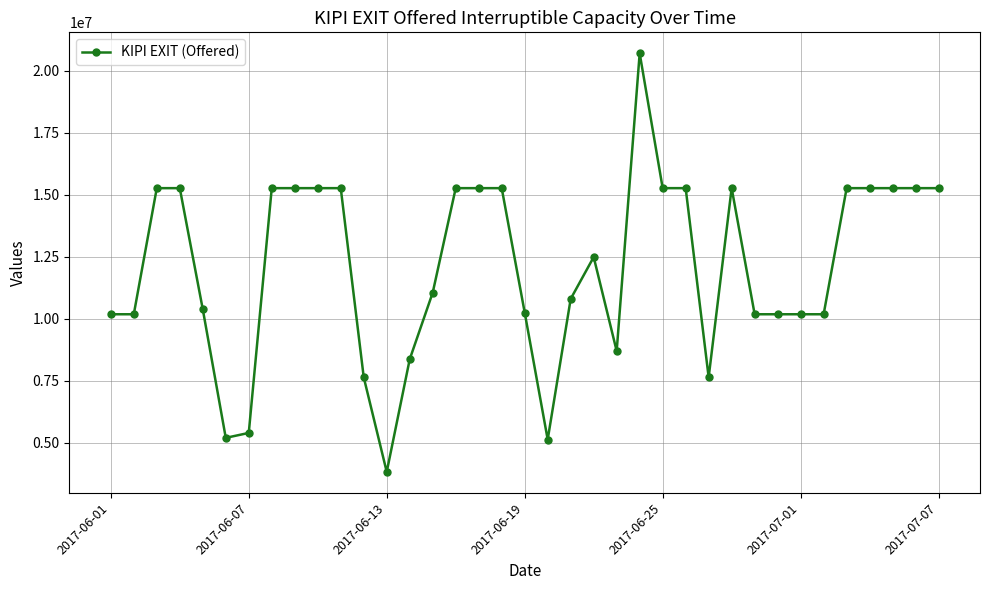

How many categories are shown in the chart?

37